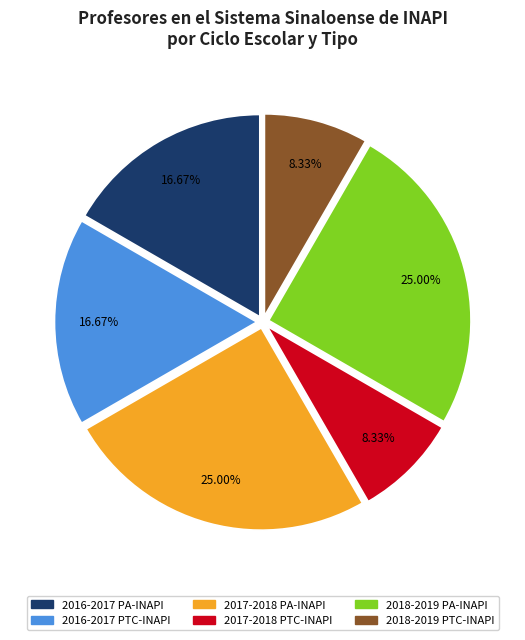

Count the number of slices in the pie.

6